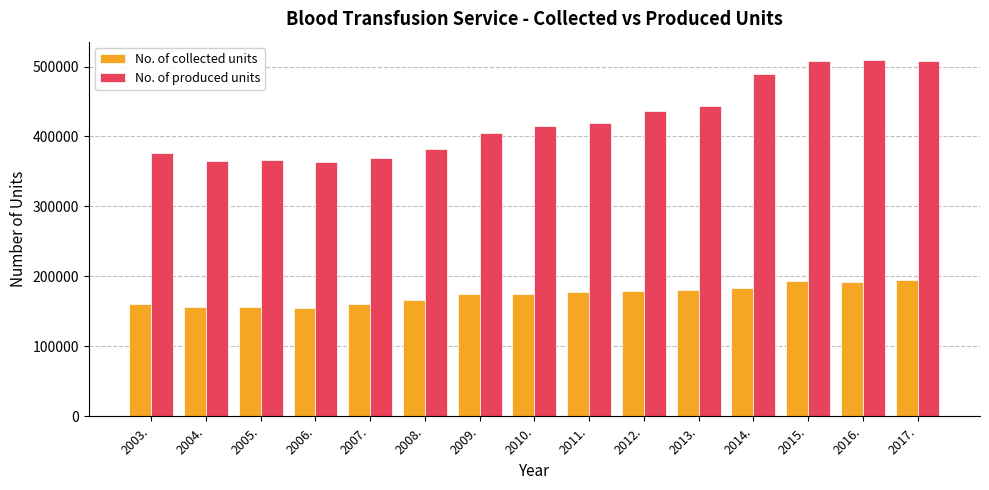

What is the total value across all series at 2004.?

521969